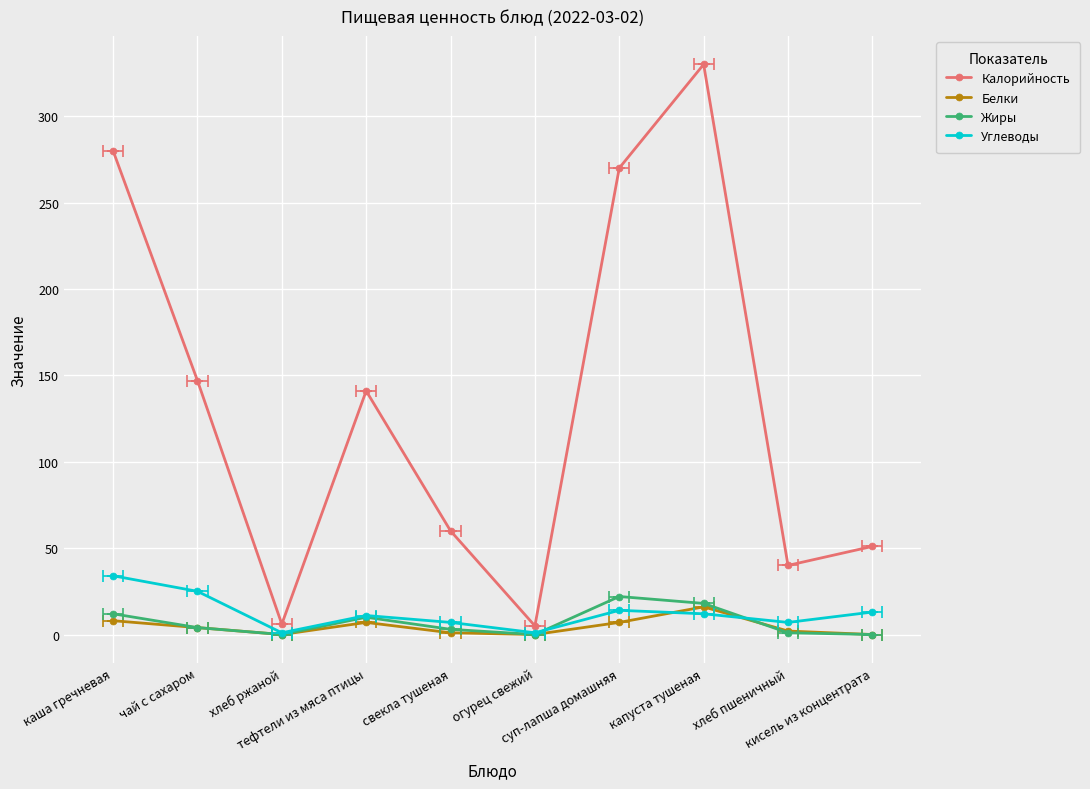

Which series has the widest spread of values?

Калорийность